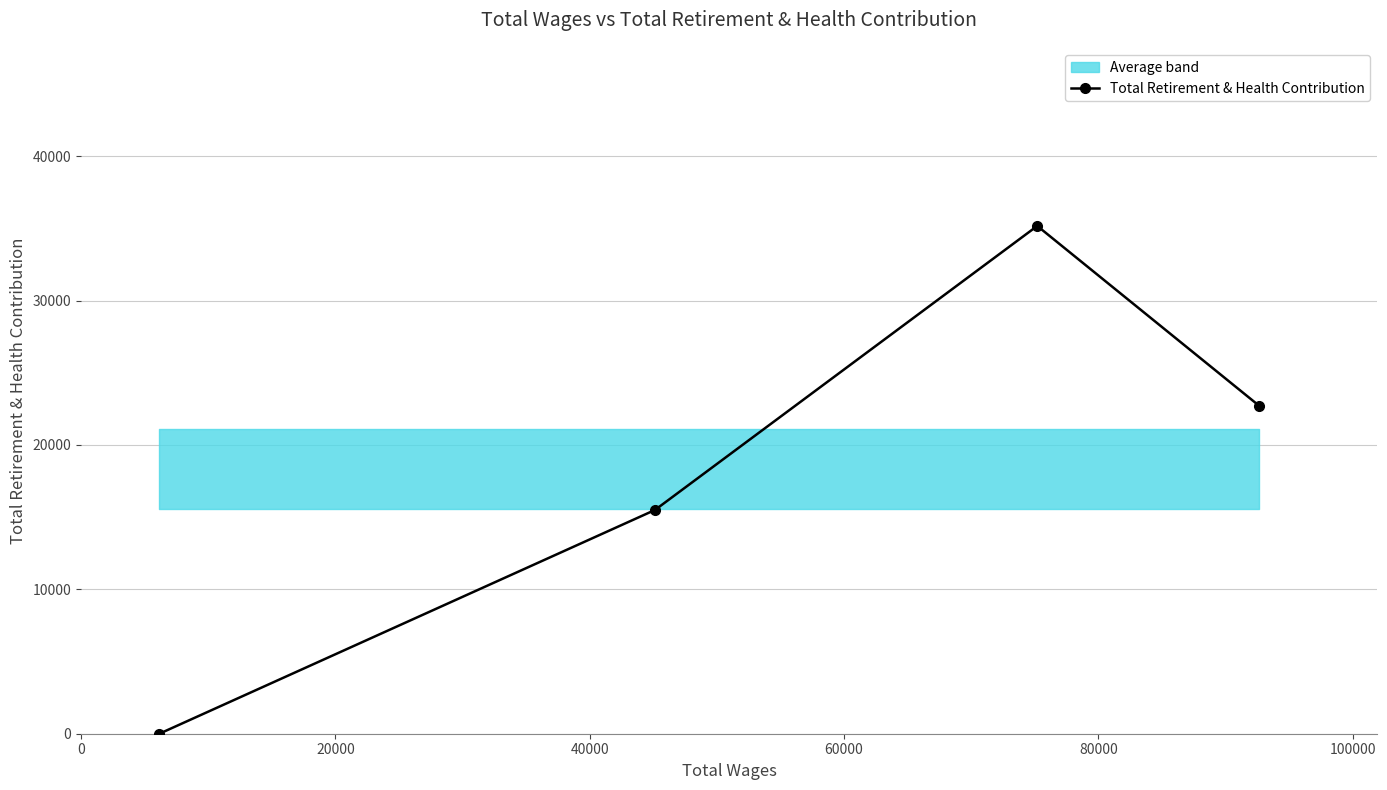

True or false: Total Retirement & Health Contribution has more than 0 points higher than both neighbors.

True